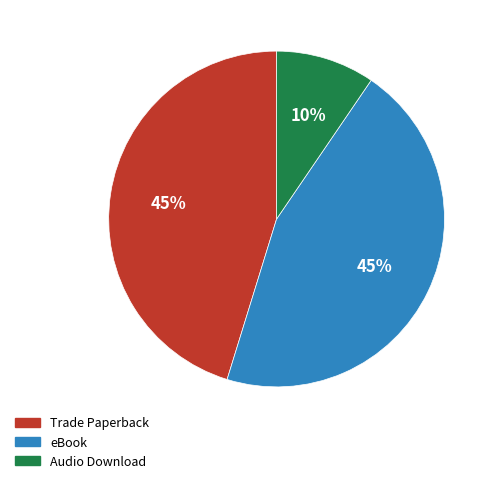

To the nearest percent, what is the combined percentage of Audio Download and eBook?

55%